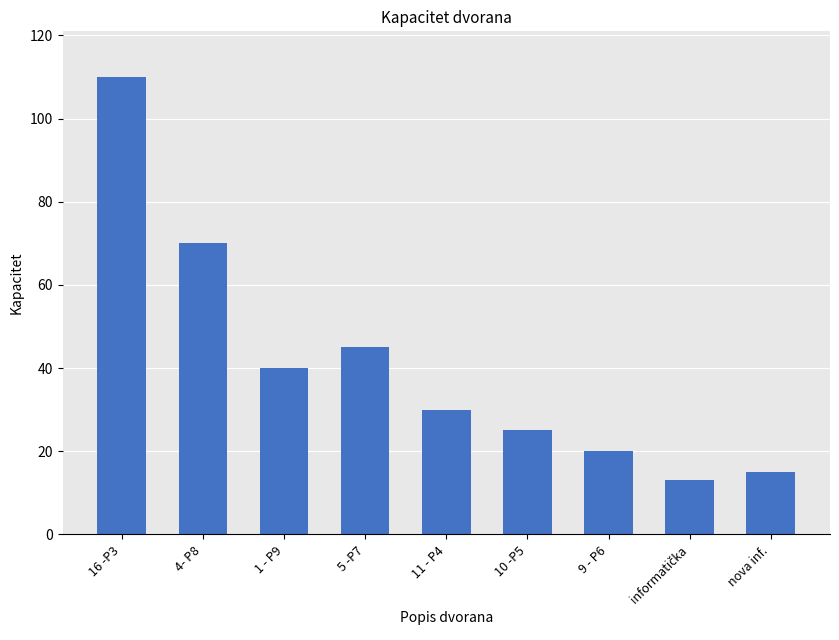

What is the value of the 9th bar from the left?

15